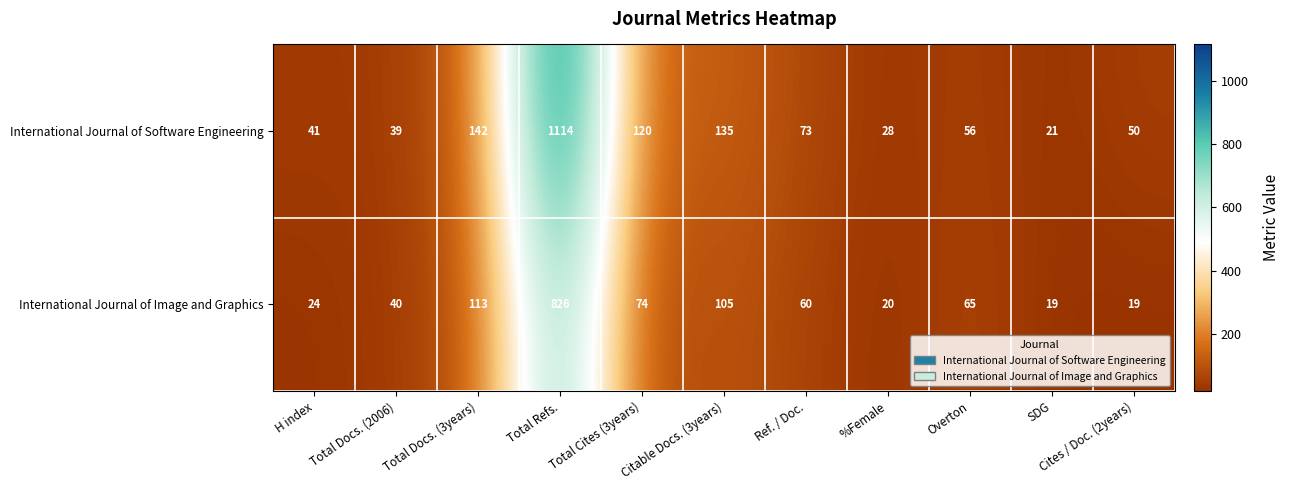

What is the sum of the International Journal of Image and Graphics values at Total Docs. (3years) and Cites / Doc. (2years)?

132